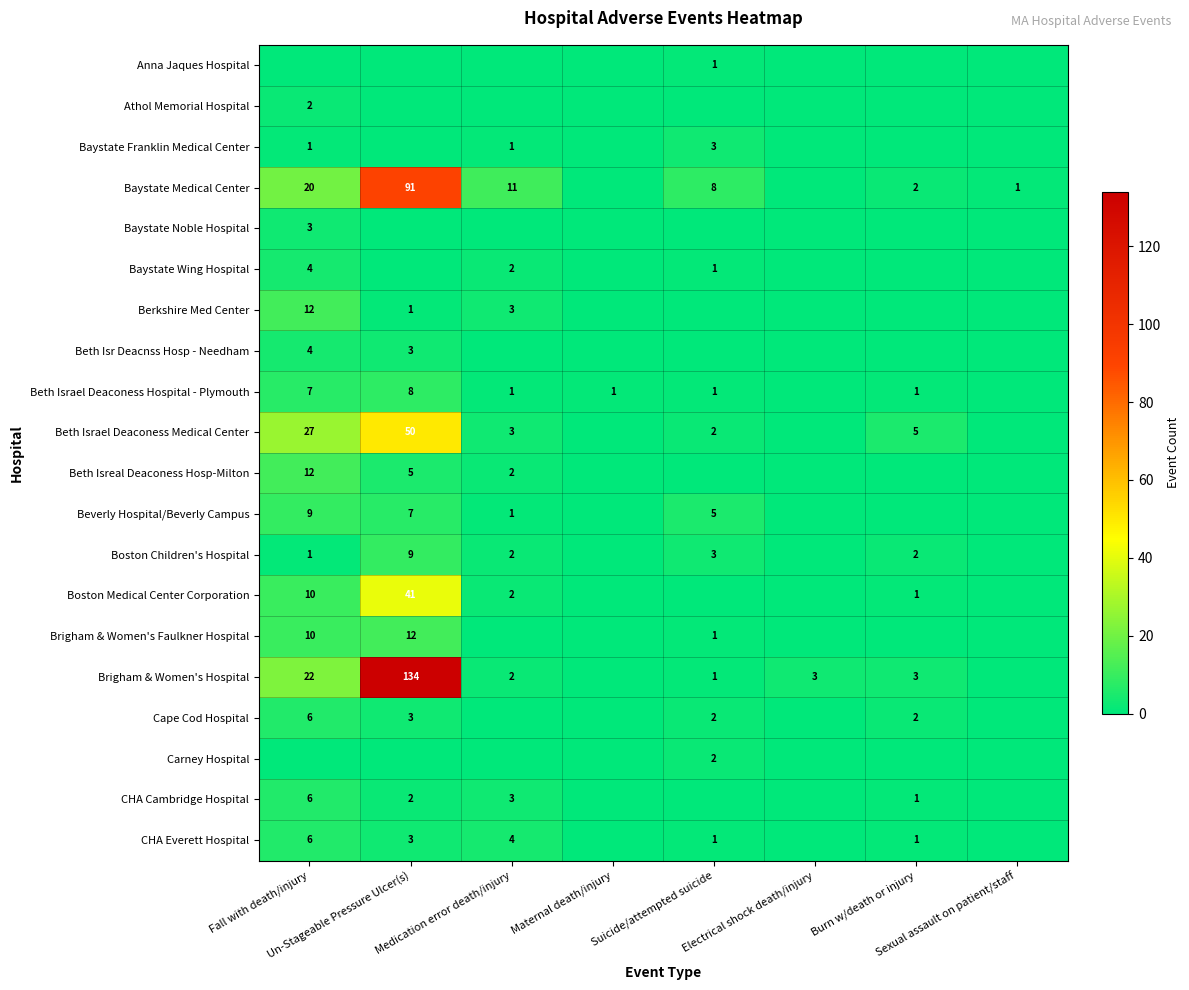

True or false: Boston Children's Hospital has a value of 1 at Burn w/death or injury.

False